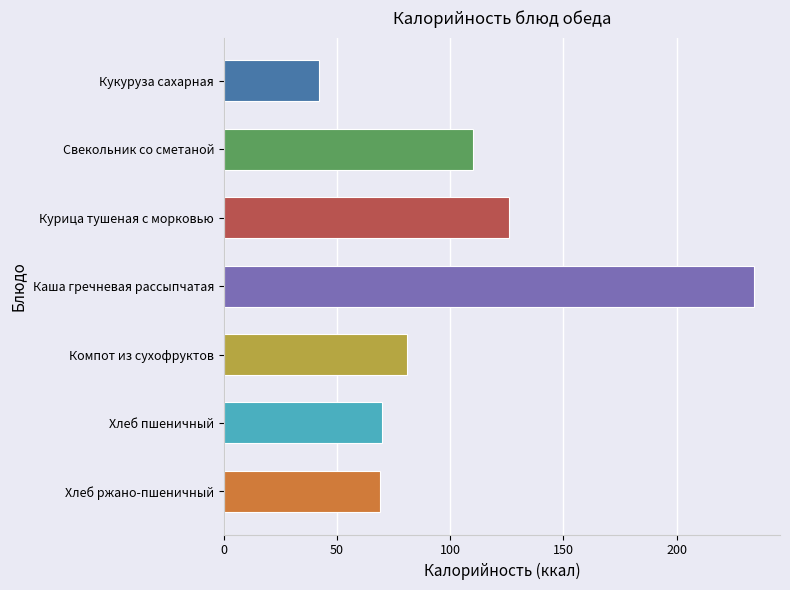

What is the greatest value displayed?

234.0